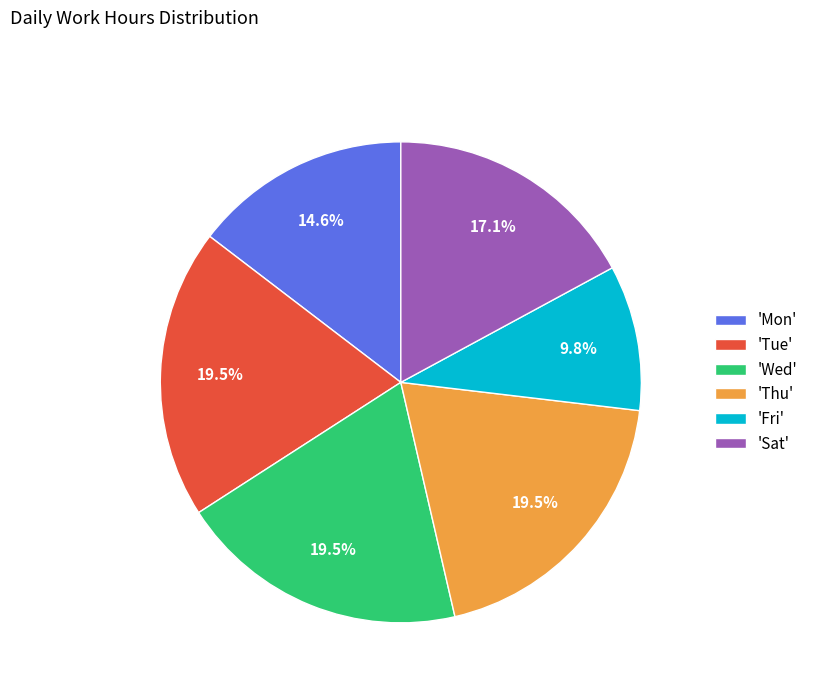

What portion of the pie excludes 'Fri'?

90.2%